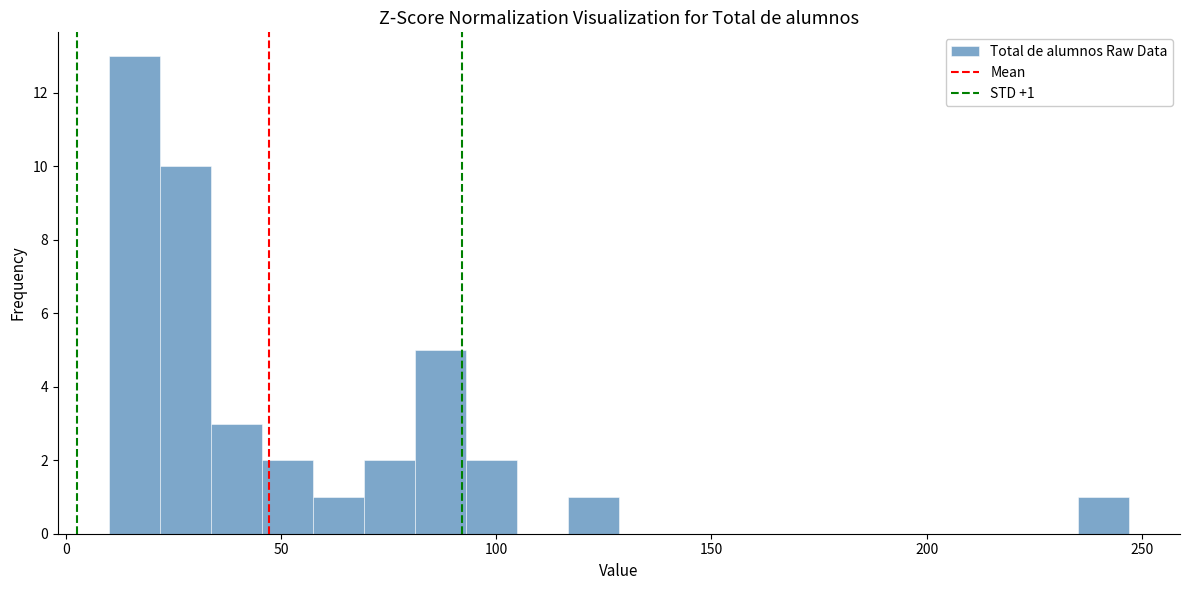

Read against the x-axis, roughly where is the centre of the tallest bar?

15